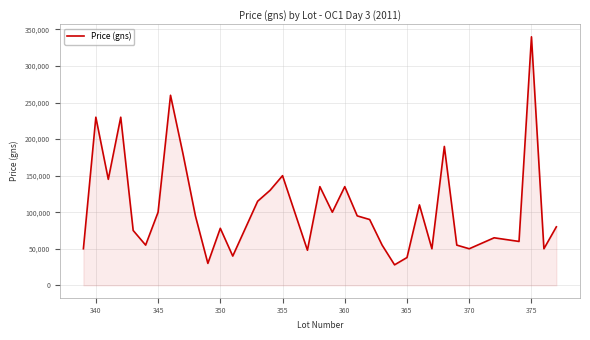

What is the difference between the maximum and minimum values?

312000